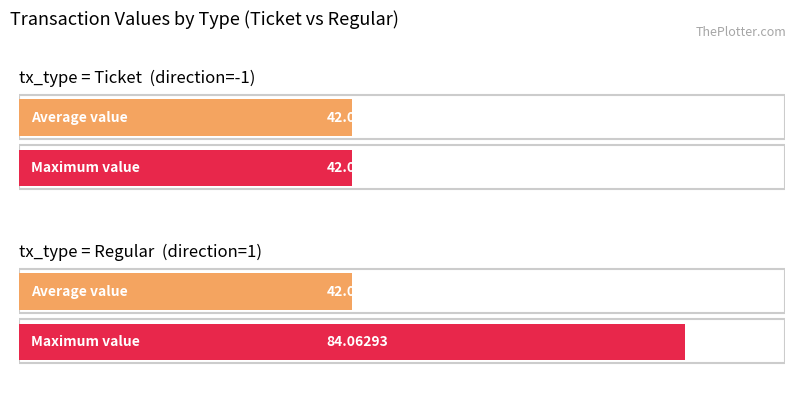

How many bars are there in each group?

2